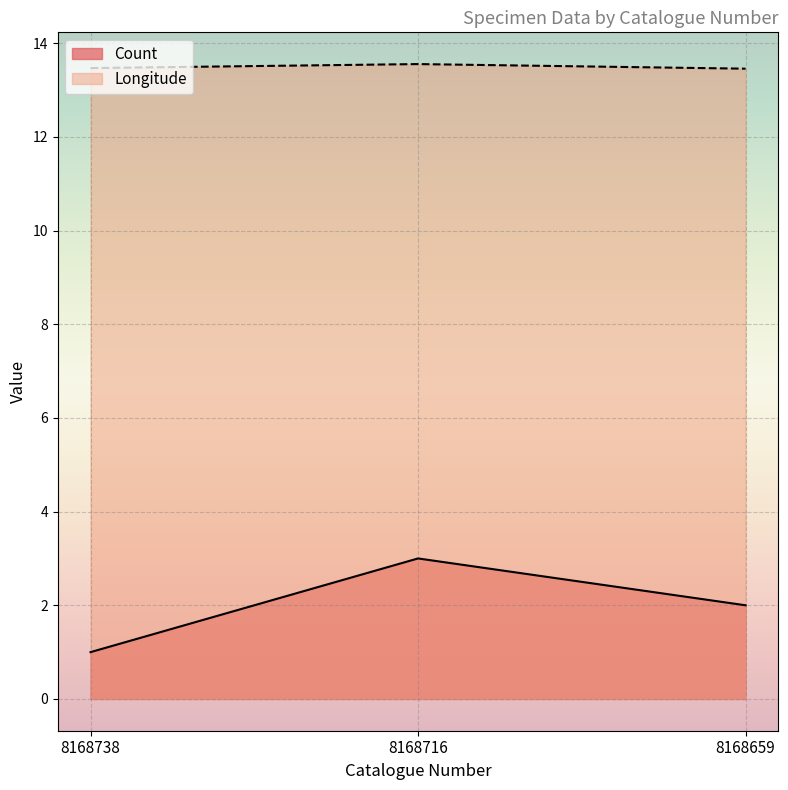

Which category has the highest value in the Count series?

8168716